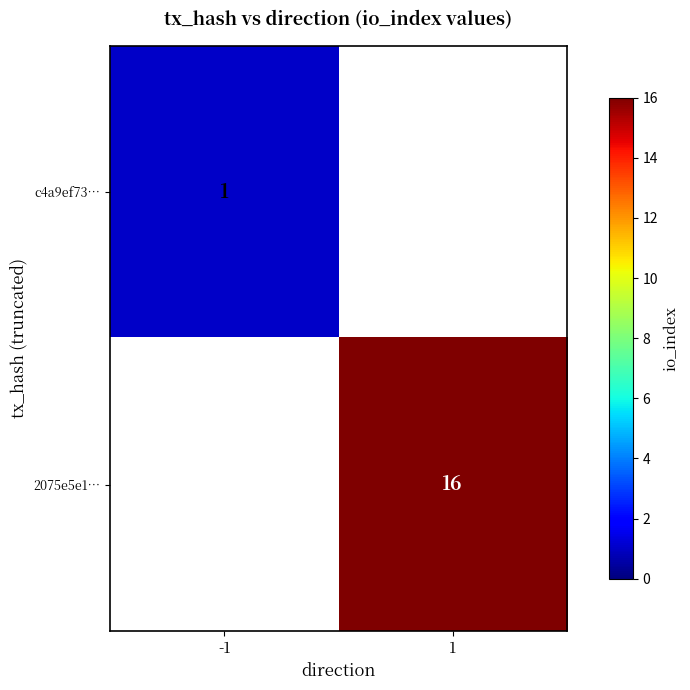

What is the greatest value displayed?

16.0